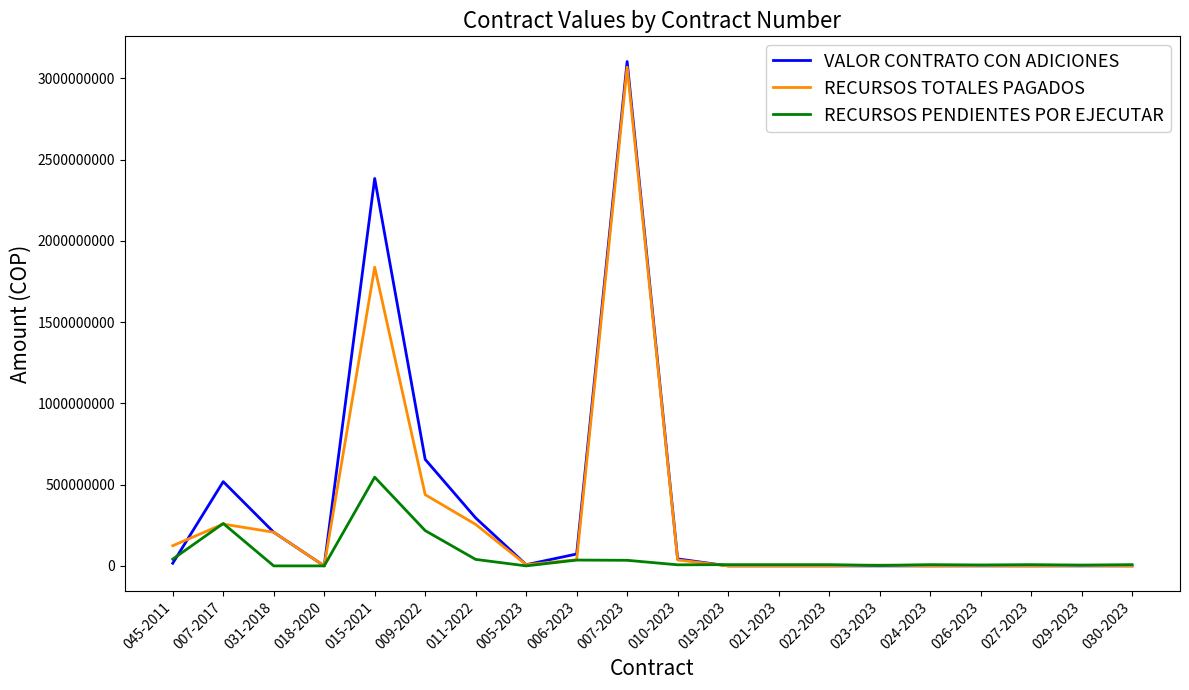

What are all the series names shown in the legend?

VALOR CONTRATO CON ADICIONES, RECURSOS TOTALES PAGADOS, RECURSOS PENDIENTES POR EJECUTAR